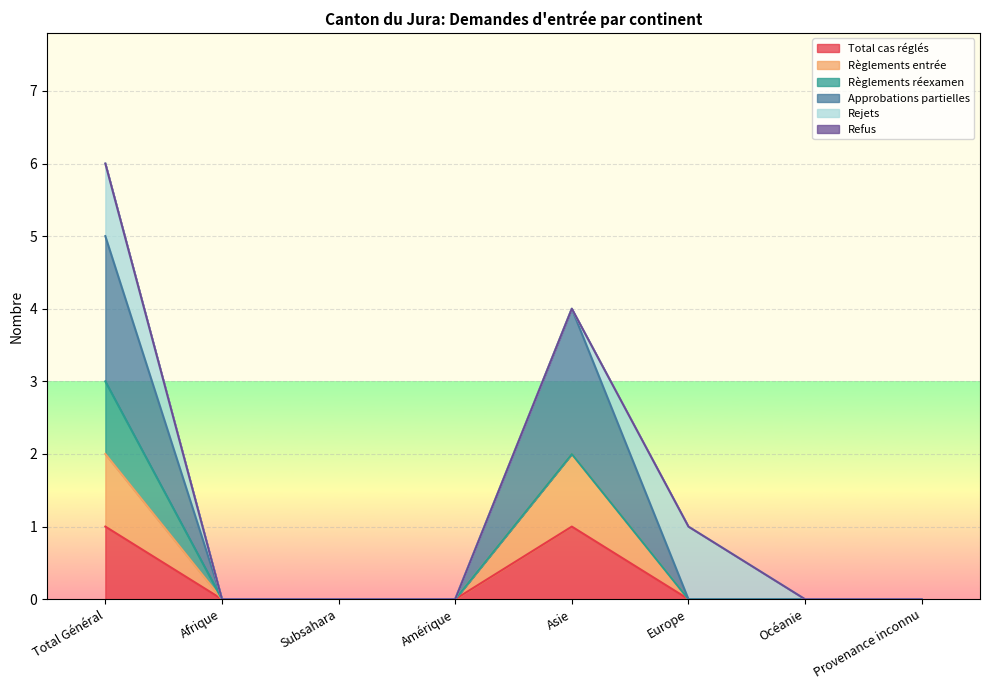

True or false: Règlements entrée has a value of 0 at Amérique.

True